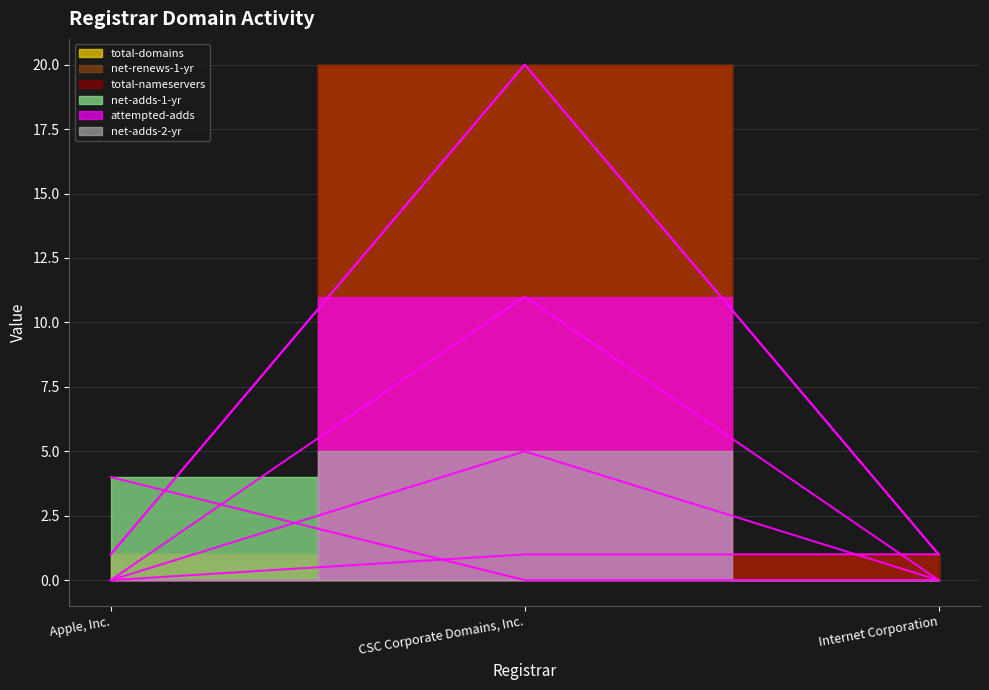

What is the average value of the net-adds-2-yr series?

2